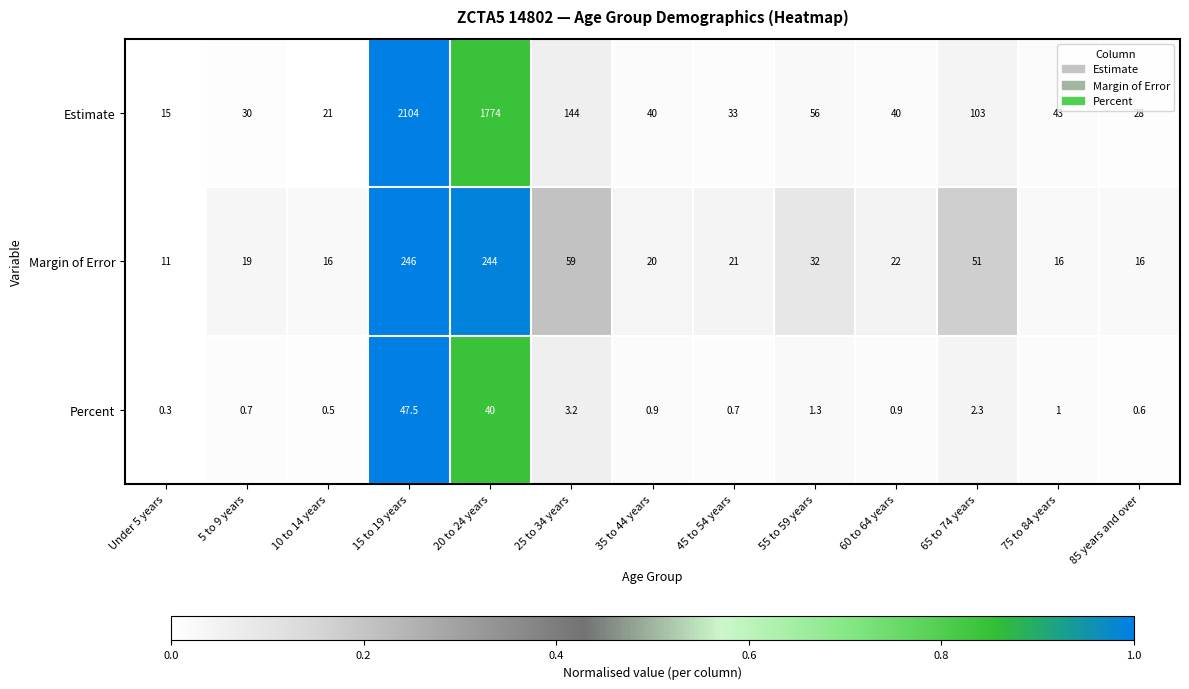

What is the difference between the maximum and second lowest values in the Percent series?

47.0